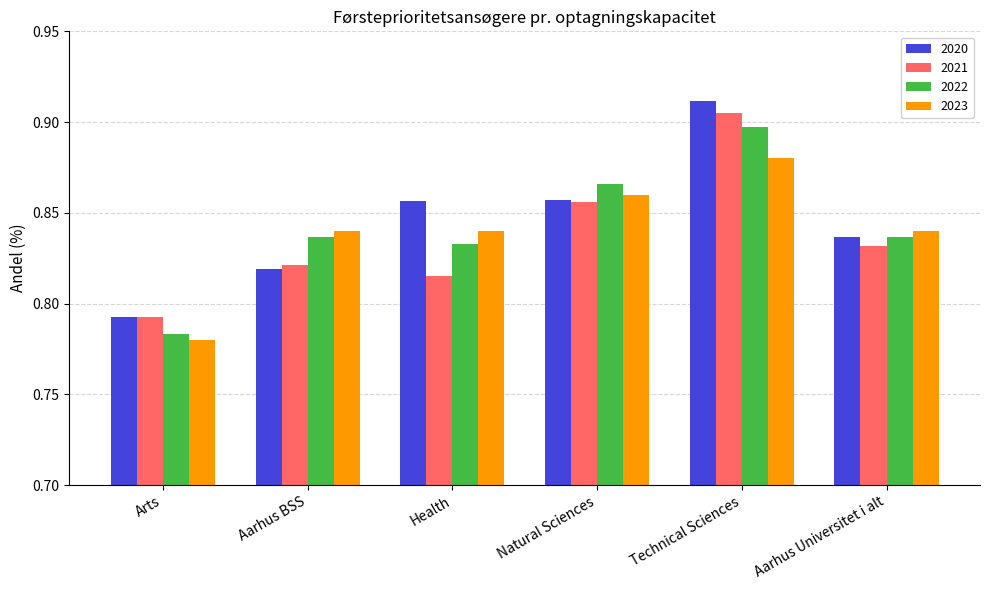

At which label is 2023 closest to 0?

Arts